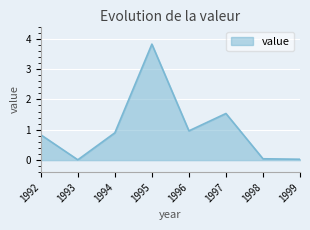

At which label is the value closest to 1?

1996